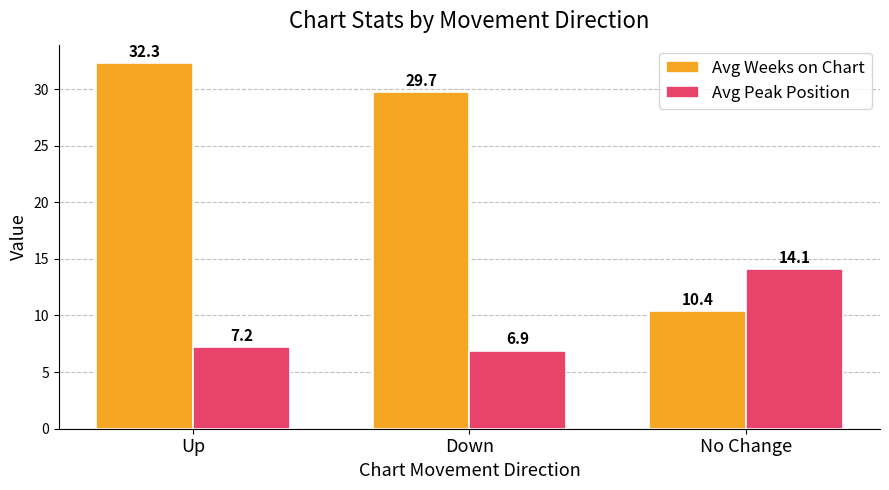

What is the sum of the Avg Peak Position values at Up and No Change?

21.3